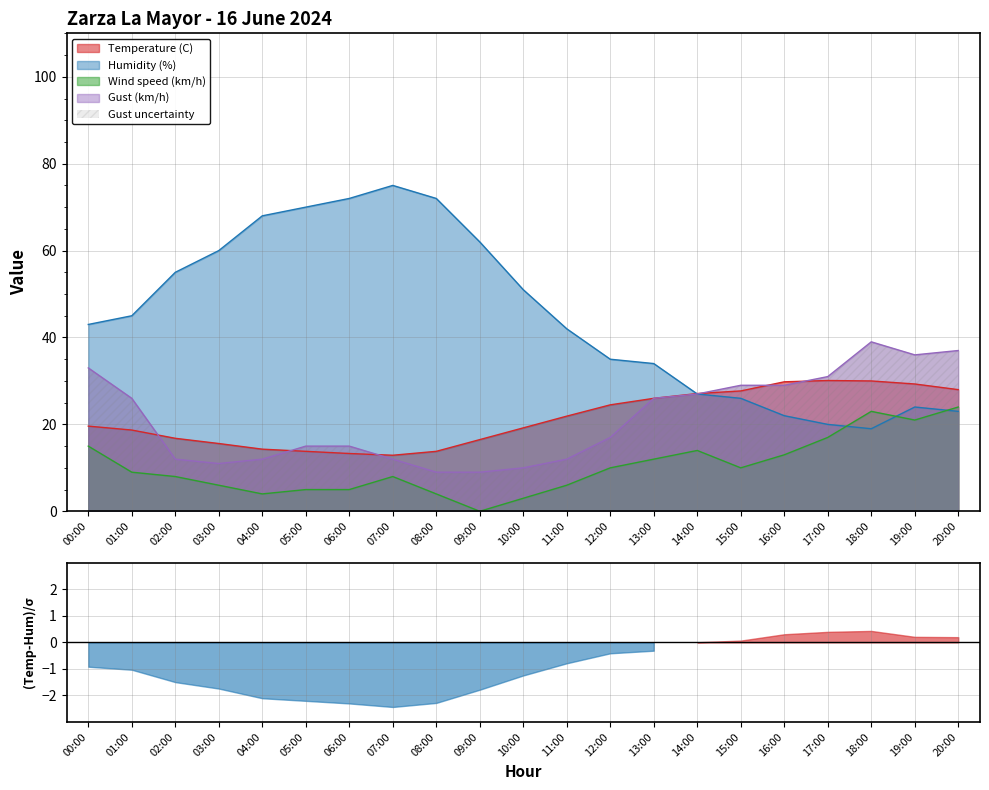

Is the value of Gust (km/h) at 11:00 greater than the value of Humidity (%) at 12:00?

No